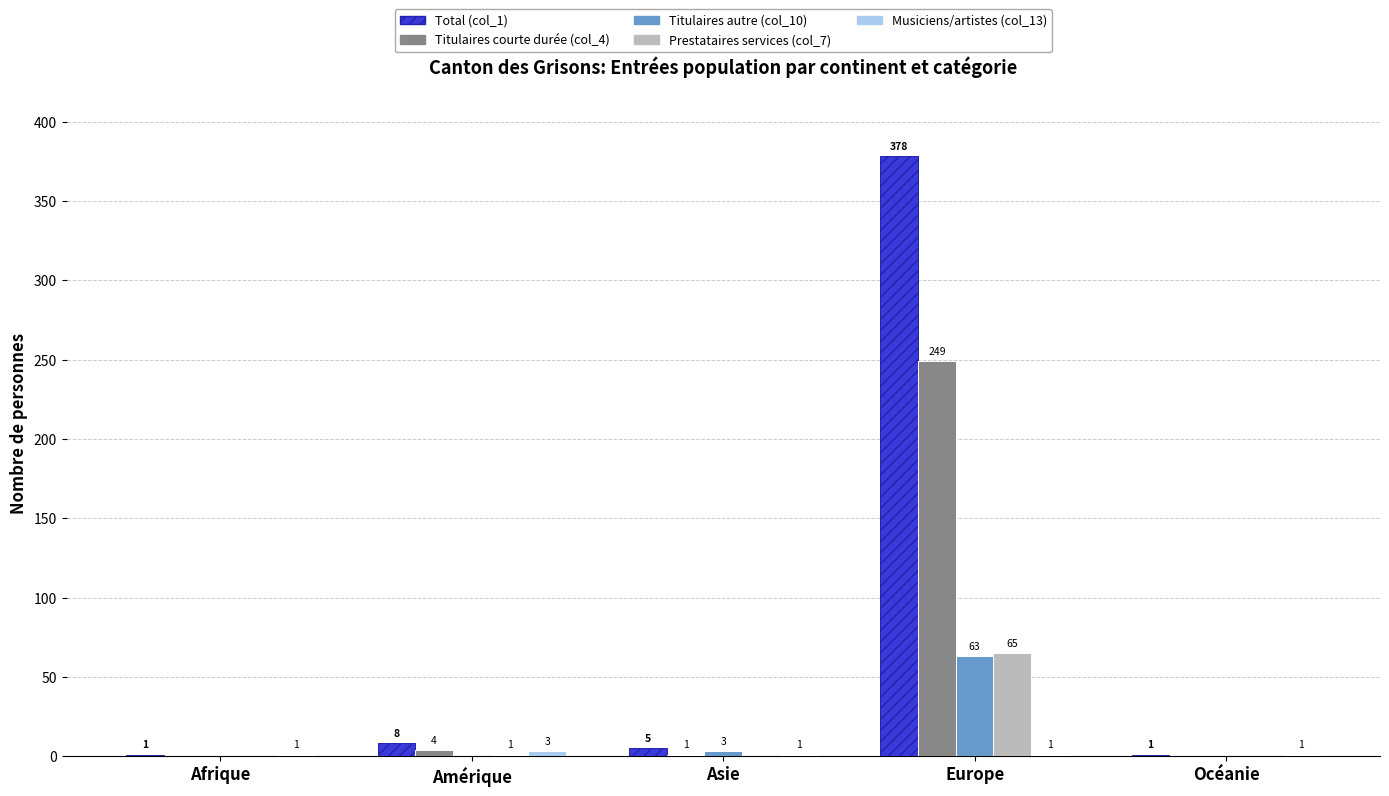

The value of Titulaires courte durée (col_4) at Asie is 1. True or false?

True